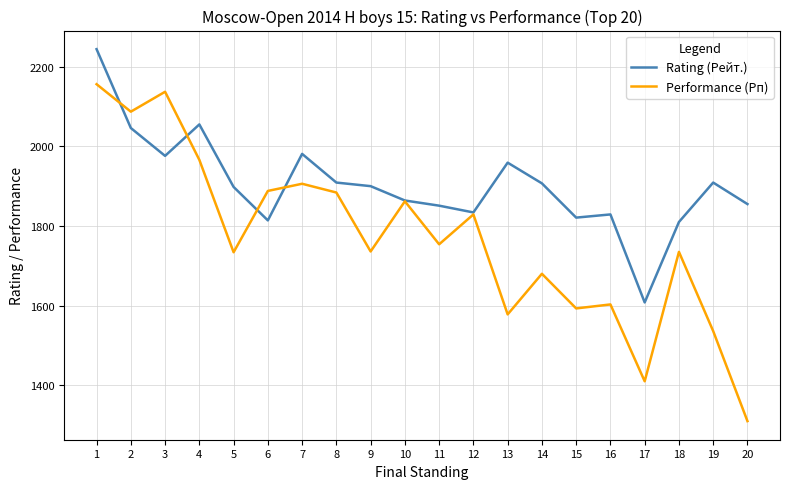

At 1, list the series in order from largest to smallest.

Rating (Рейт.), Performance (Рп)